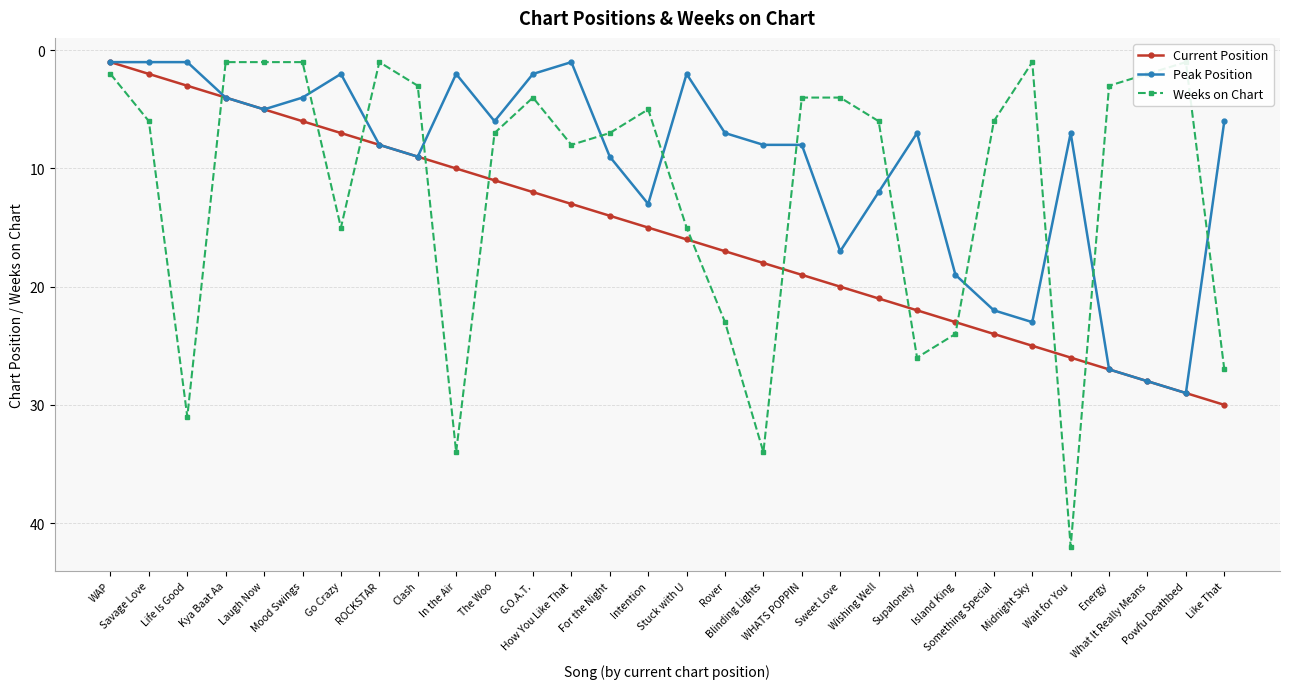

Which series ends up on top after the final intersection of Peak Position and Weeks on Chart?

Weeks on Chart